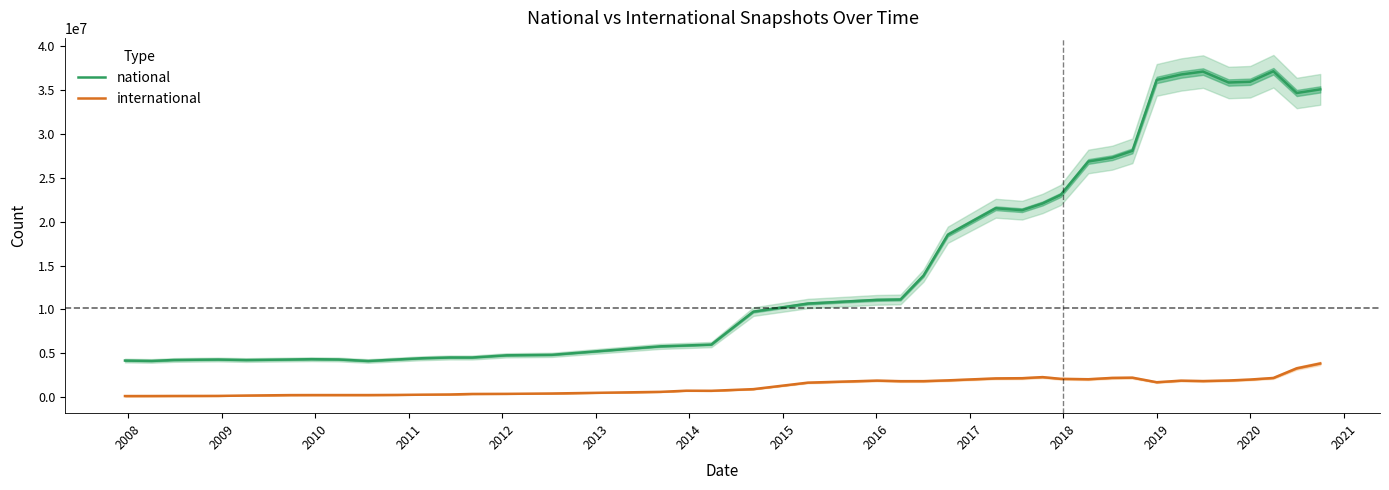

True or false: national and international cross at least once.

False